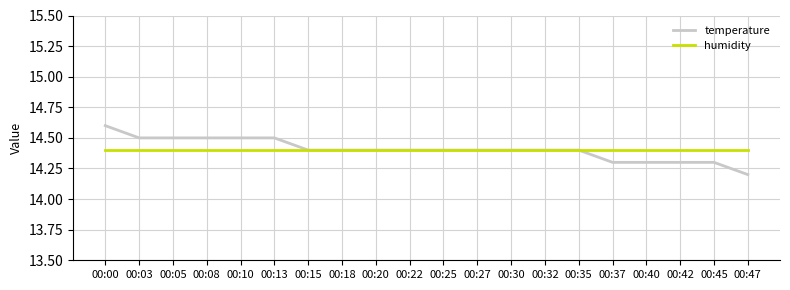

Which series has the widest spread of values?

temperature